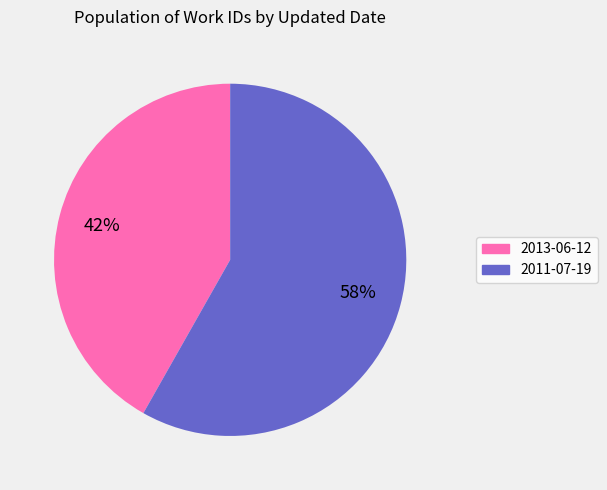

The 2013-06-12 slice represents 42% of the pie. True or false?

True